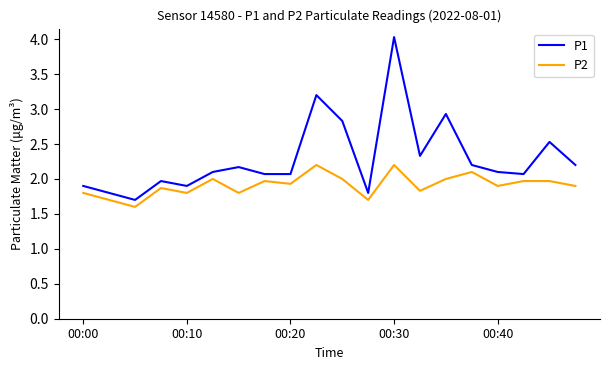

What is the minimum value shown in the chart?

1.6